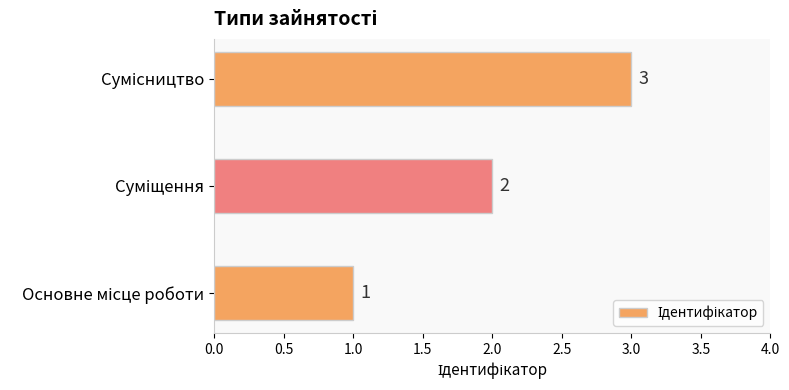

Count the number of categories in the chart.

3